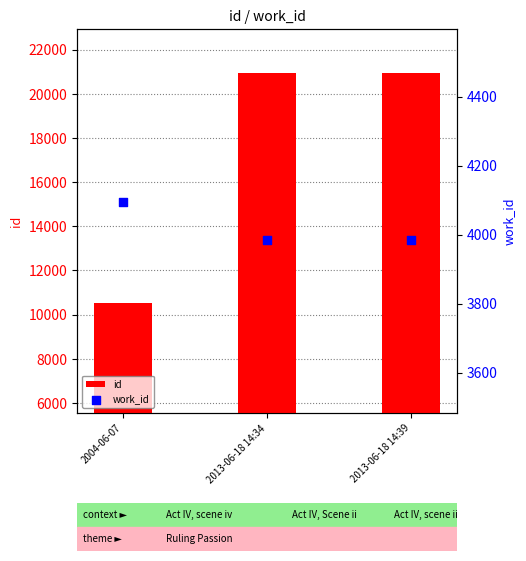

At how many categories does at least one series exceed 4828?

3